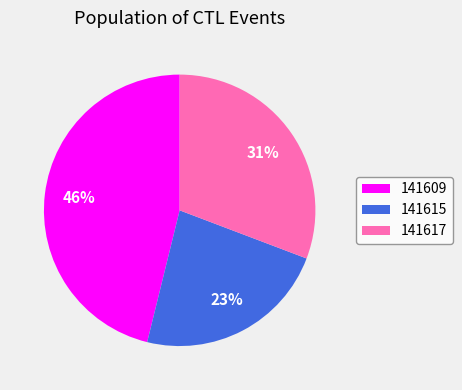

Does any single category account for the majority?

No